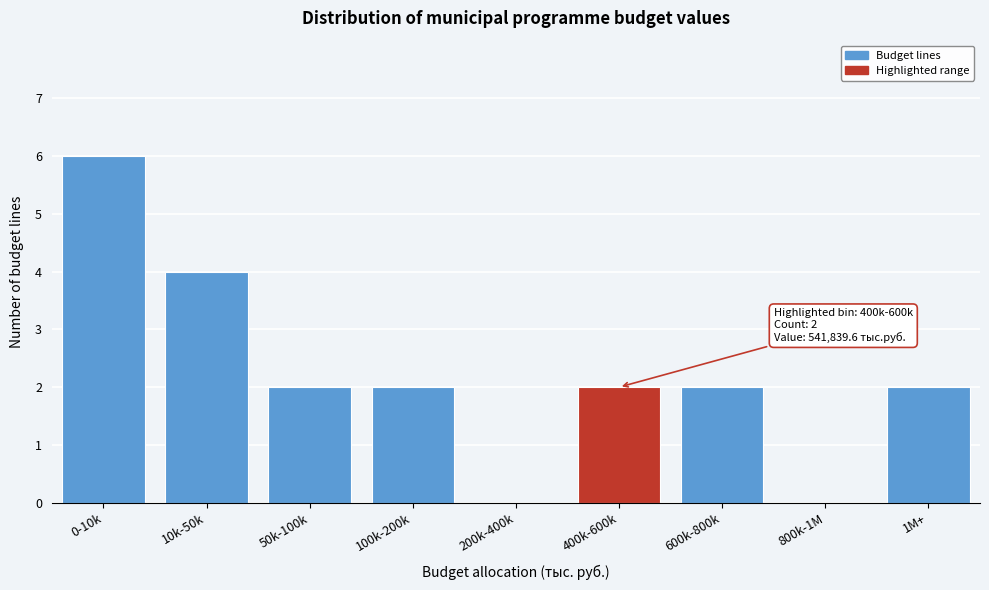

Reading left to right, transcribe all the data shown in this chart.

0-10k=6	10k-50k=4	50k-100k=2	100k-200k=2	200k-400k=0	400k-600k=2	600k-800k=2	800k-1M=0	1M+=2